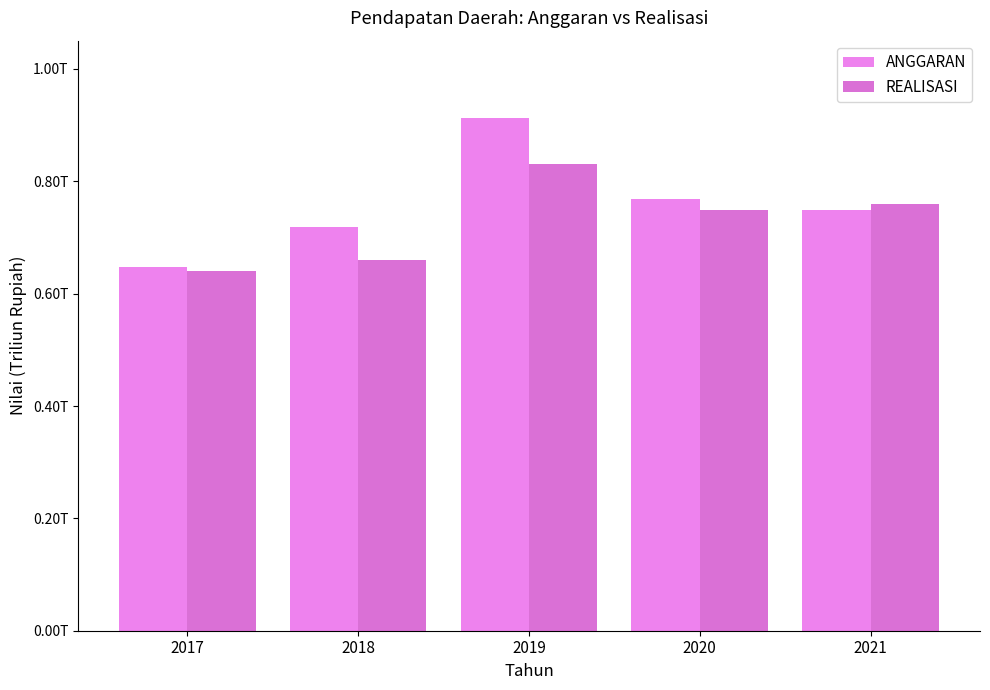

Does the chart contain any negative values?

No